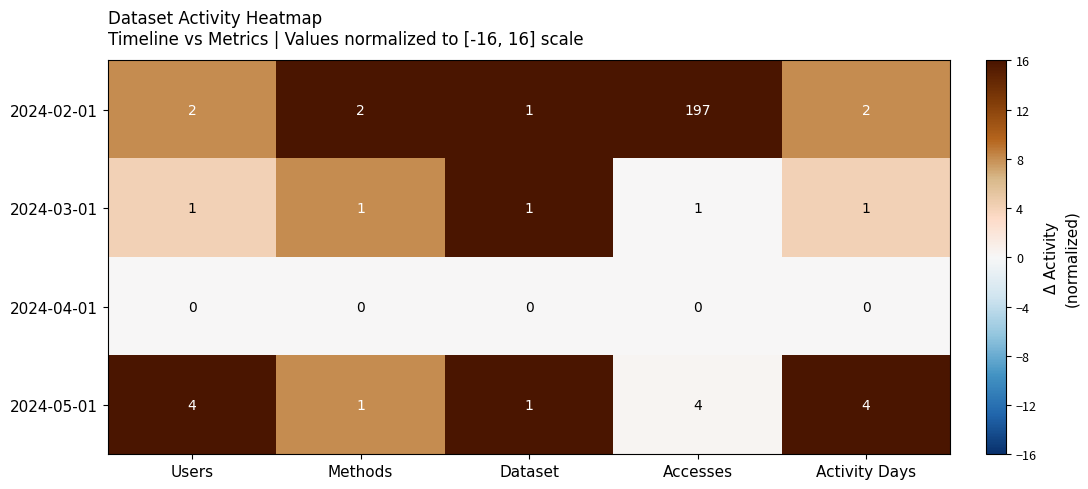

Rank the series at Users from highest to lowest value.

2024-05-01, 2024-02-01, 2024-03-01, 2024-04-01